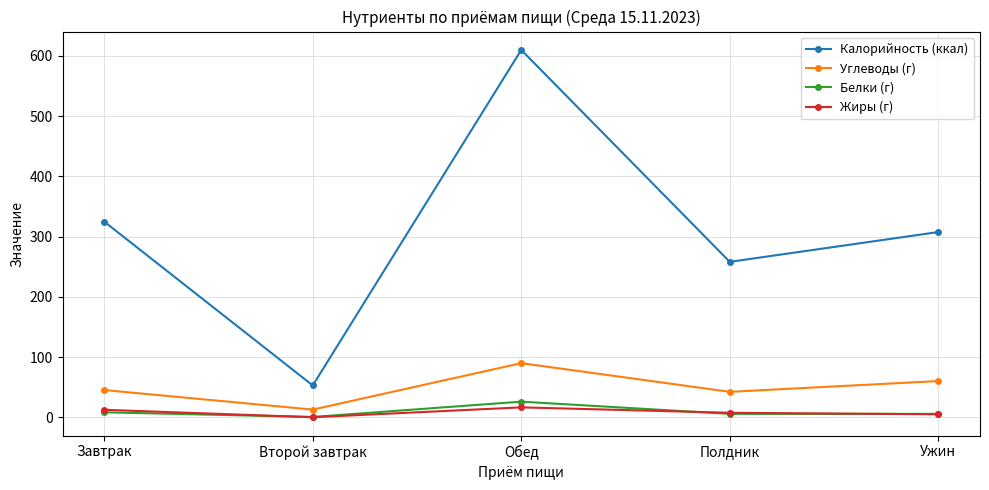

Is the value of Калорийность (ккал) at Второй завтрак greater than the value of Белки (г) at Второй завтрак?

Yes